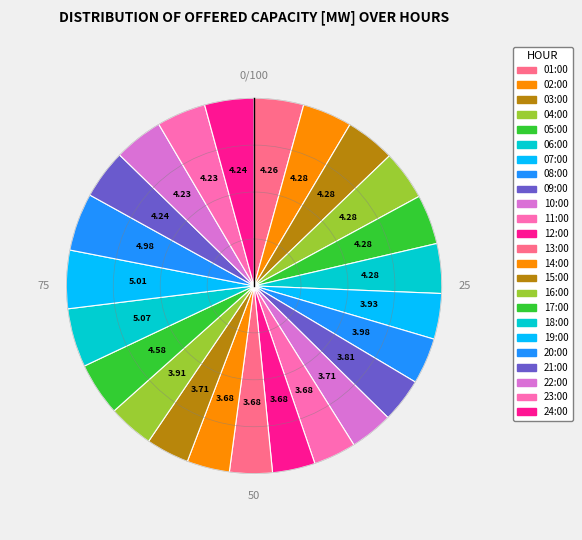

How many segments does this pie chart have?

24